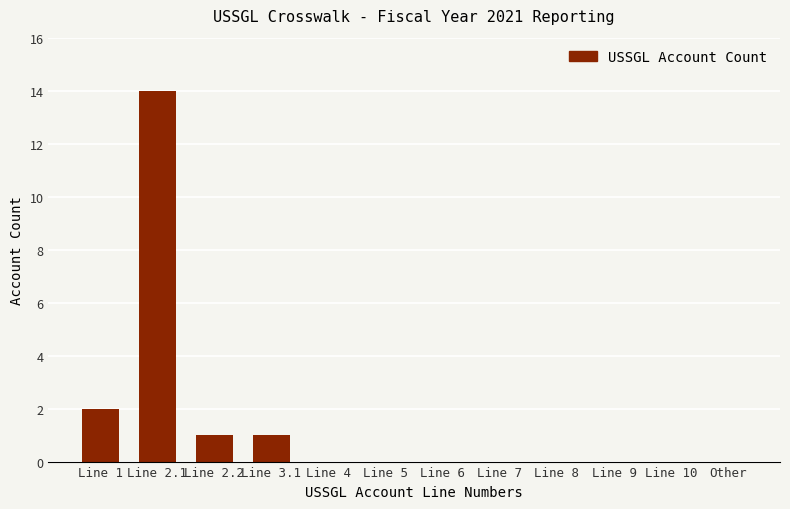

At which label is the value closest to 7?

Line 1